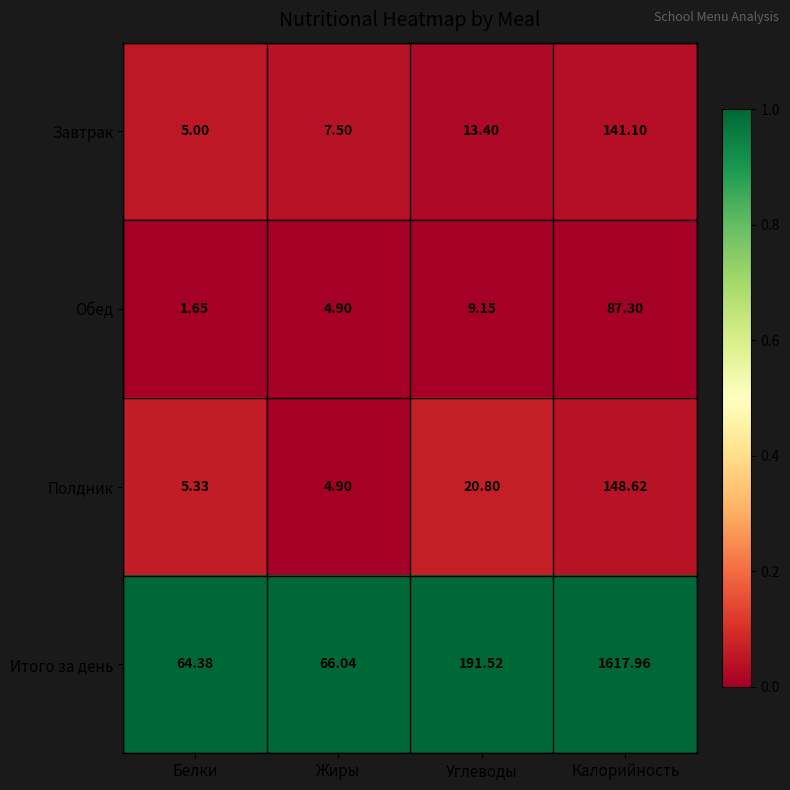

List the series in order of their peak value, highest first.

Итого за день, Полдник, Завтрак, Обед